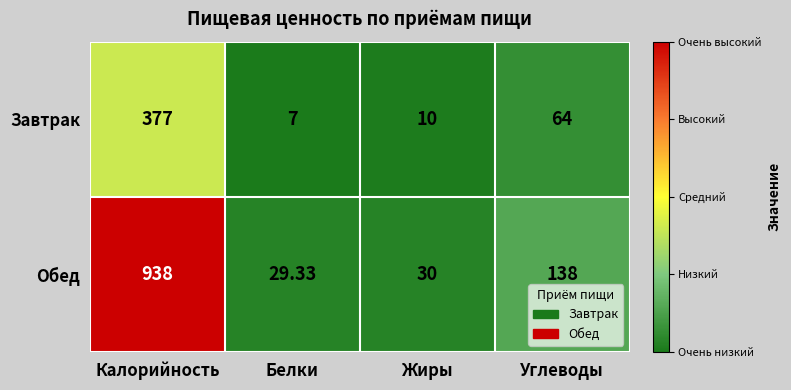

Rank the series by their maximum value, from lowest to highest.

Завтрак, Обед